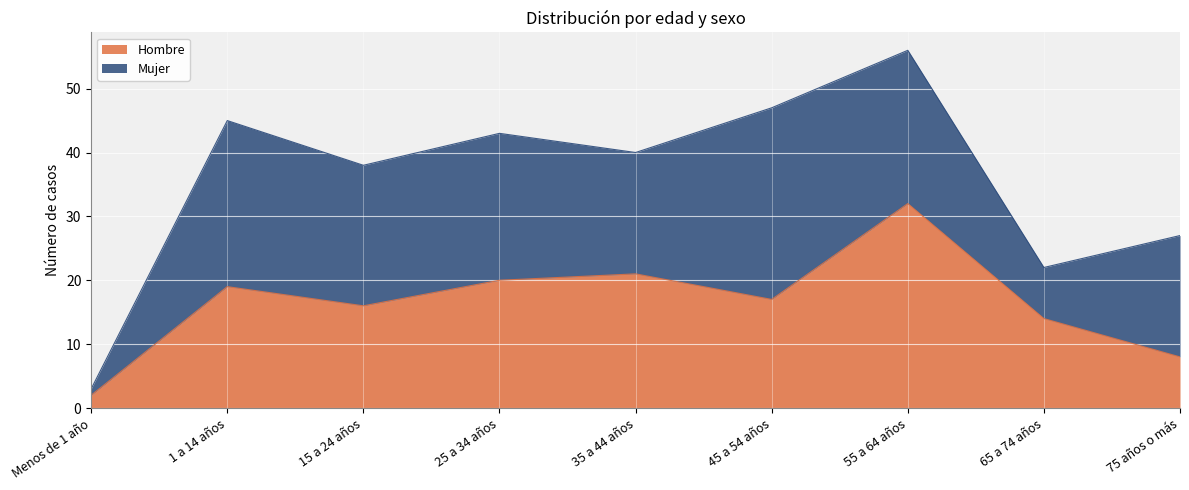

What is the ratio of the value at 15 a 24 años to the value at 75 años o más?

2.0